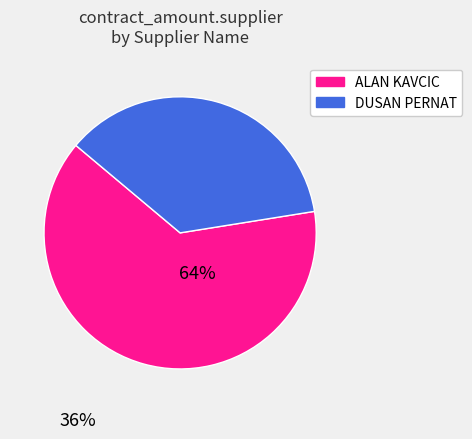

The ALAN KAVCIC slice represents 51% of the pie. True or false?

False